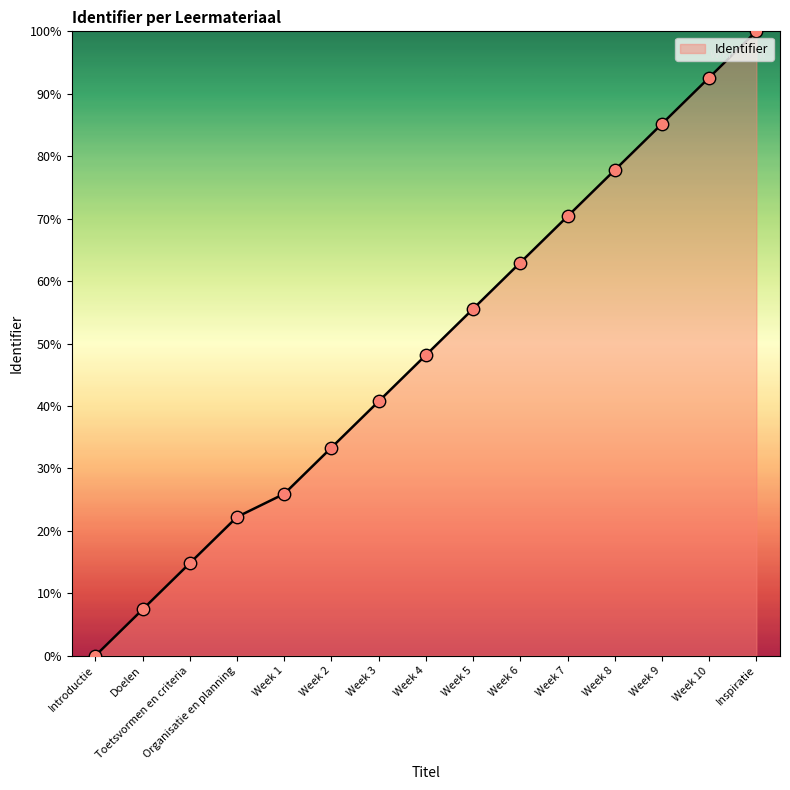

Approximately how many times larger is the value at Week 6 compared to Week 1?

2.4